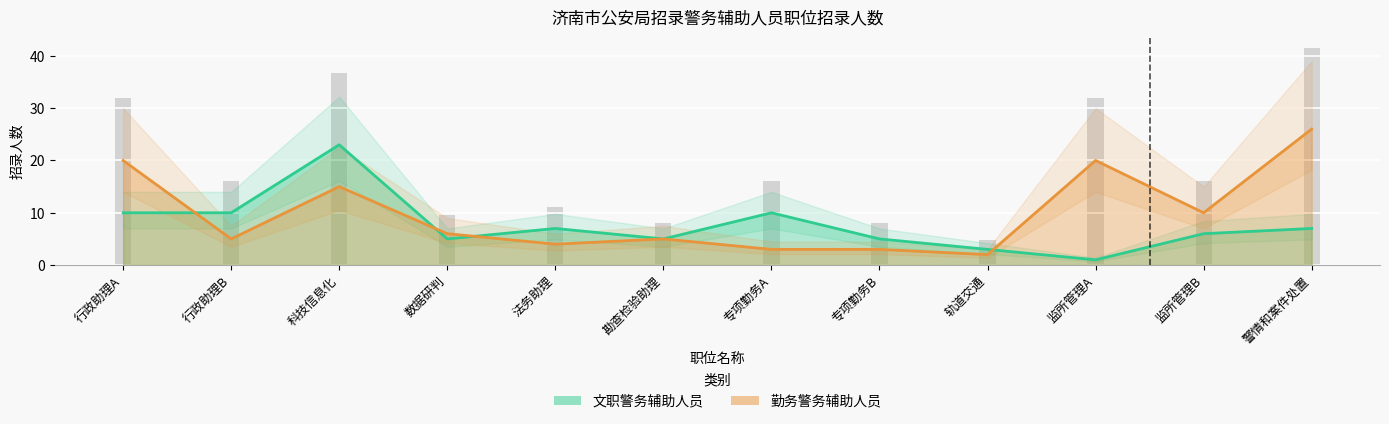

Which series has the largest range (max minus min)?

勤务警务辅助人员